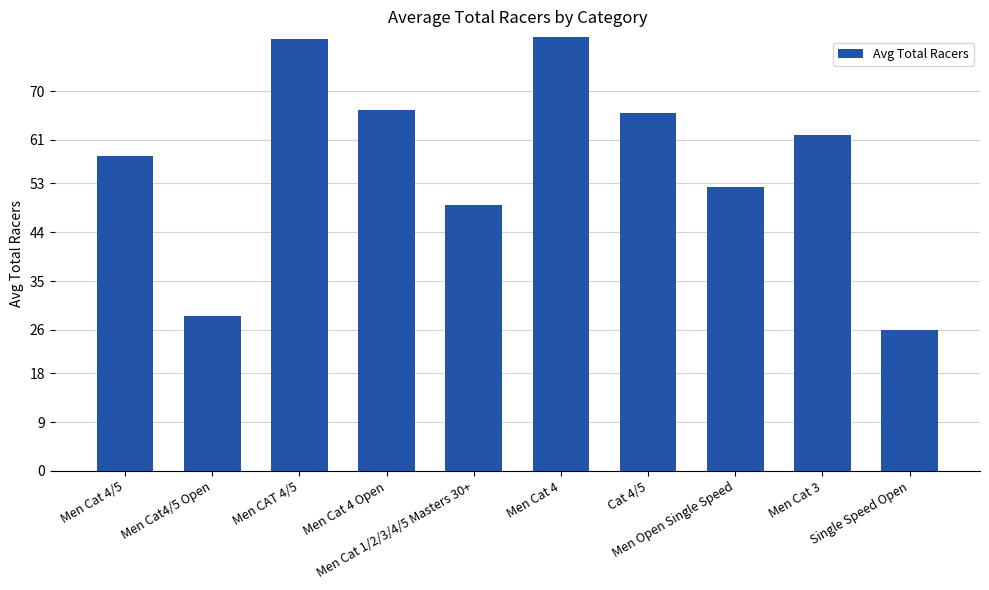

What is the change in value from Men Cat4/5 Open to Cat 4/5?

+37.5